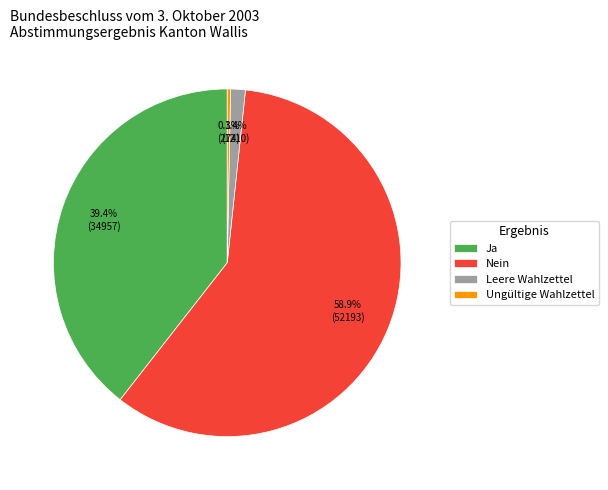

Between Leere Wahlzettel and Nein, which is larger?

Nein